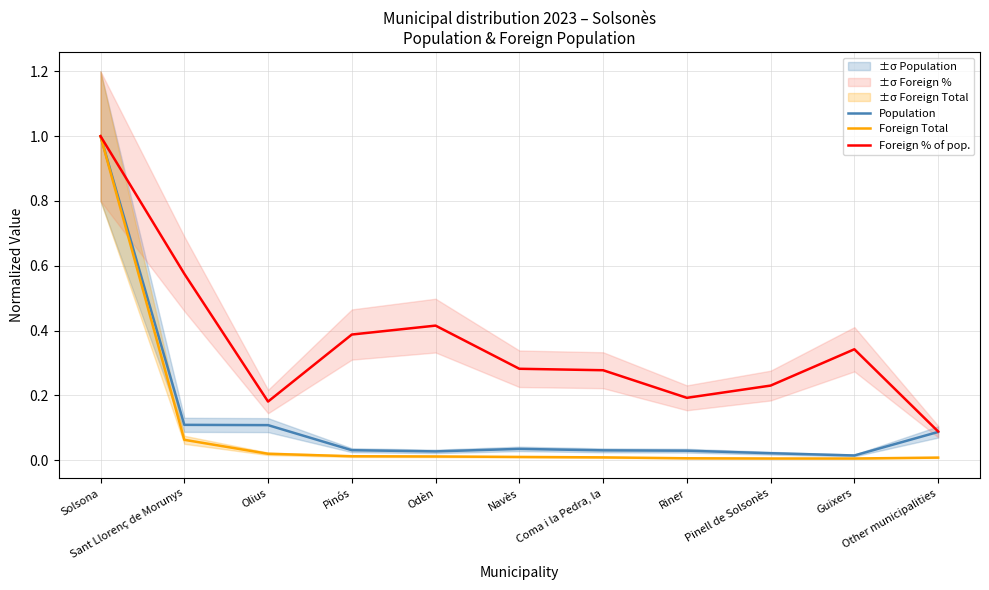

What is the difference between the maximum and minimum values in the Foreign % of pop. series?

0.9